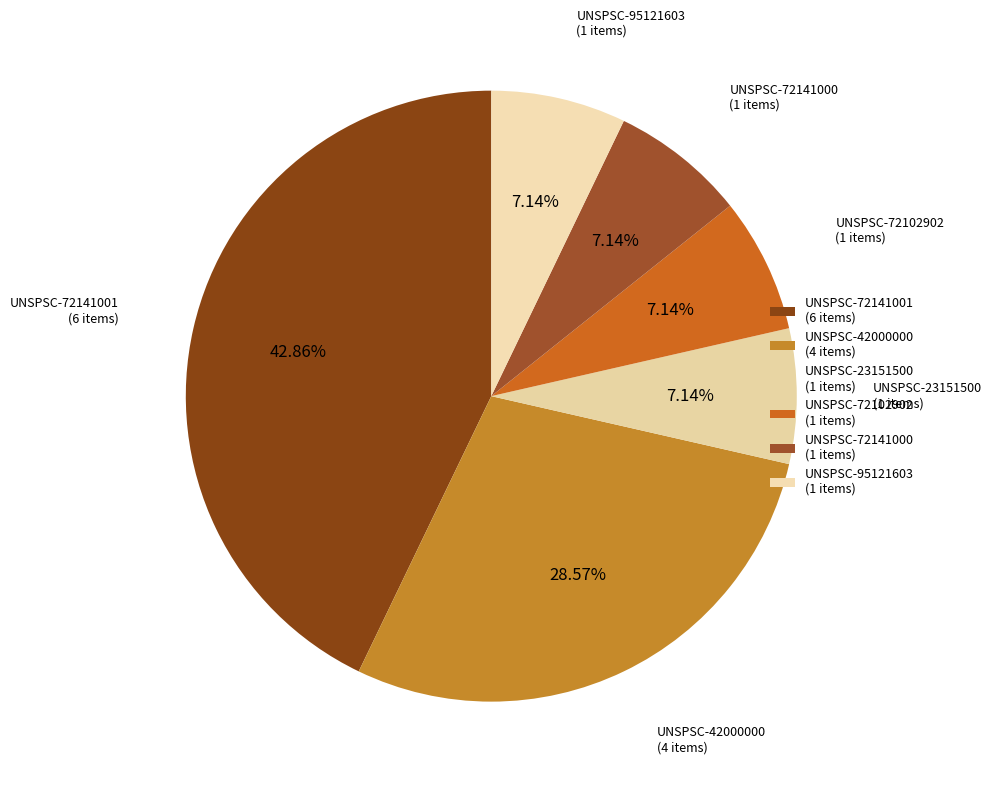

How much of the chart is everything except UNSPSC-72141001?

57.1%